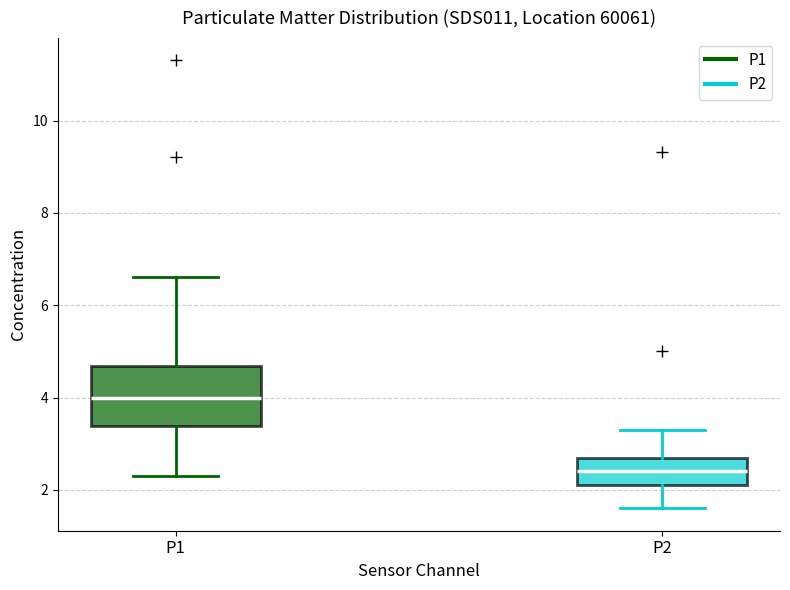

Which box's median line is the lowest?

P2